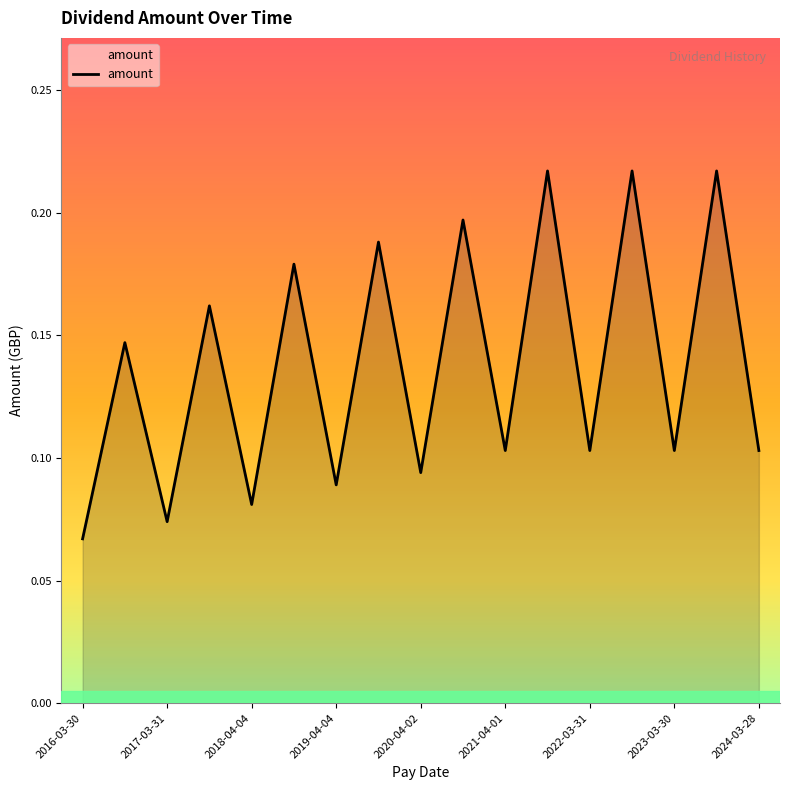

Where is the data nearest to the value 0?

2016-03-30